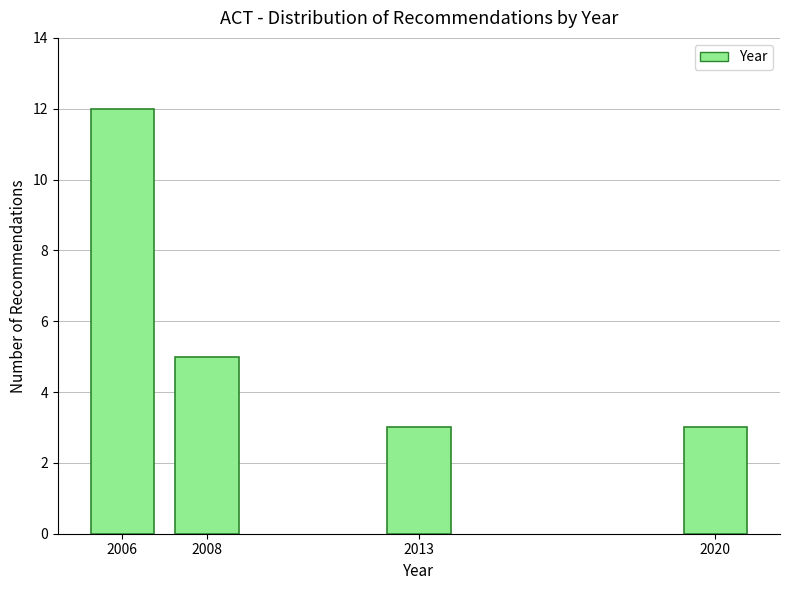

Reading right to left, list all the values displayed in this chart.

3	3	5	12